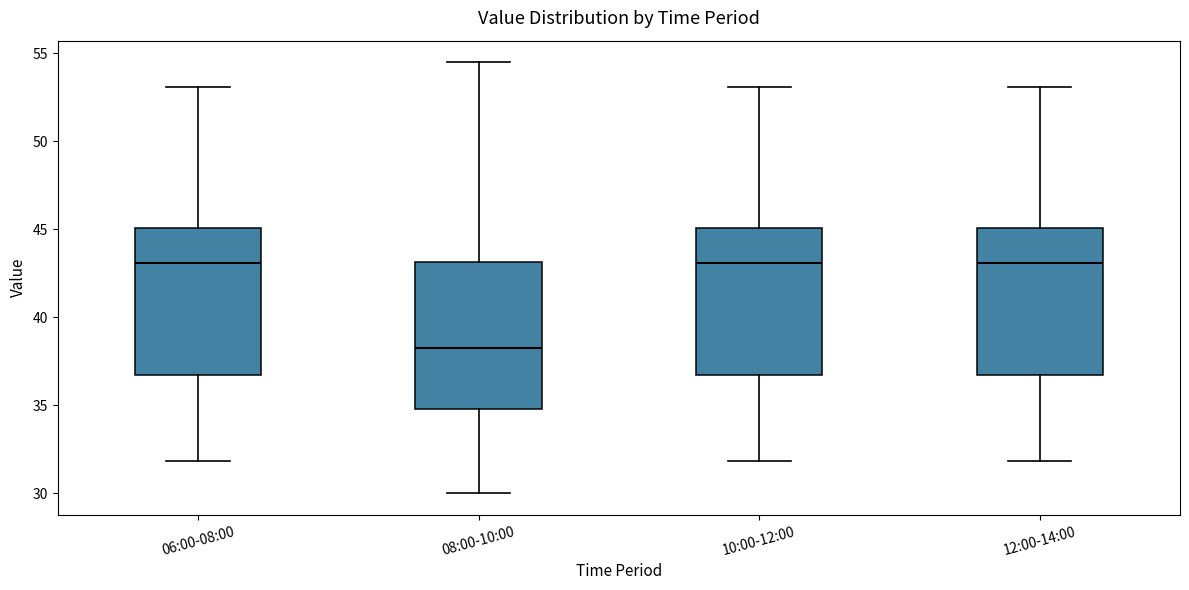

Where does the upper whisker of the box for 08:00-10:00 end on the y-axis? The values are not printed on the chart, so give them approximately, as read against the axis.

54.5